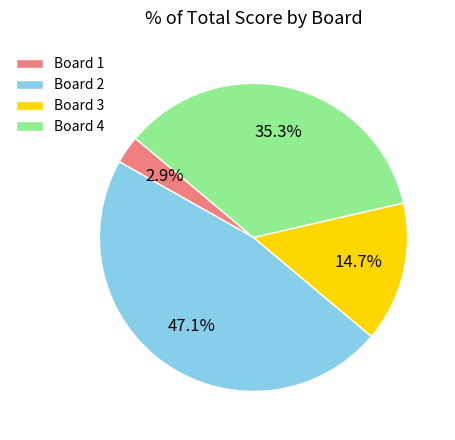

Which slice is the smallest?

Board 1